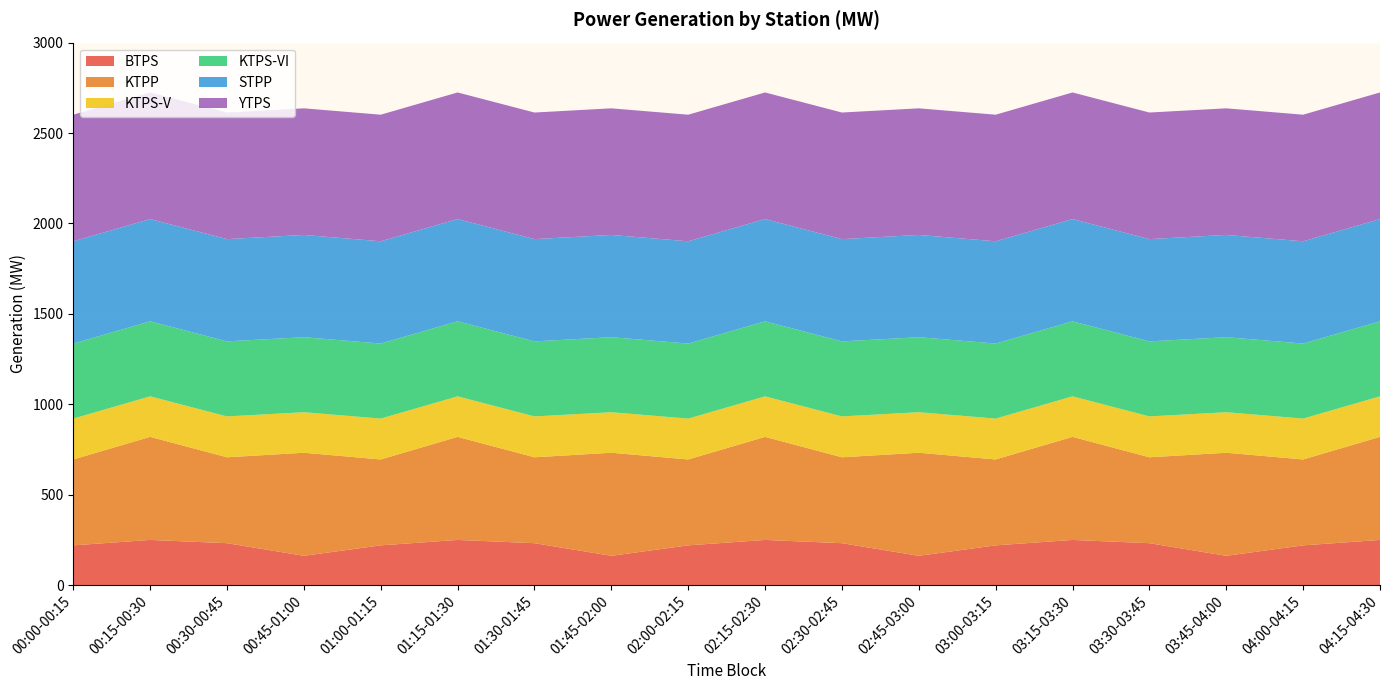

Reading left to right, transcribe all the data shown in this chart.

BTPS: 220.0	250.0	232.0	162.2	220.0	250.0	232.0	162.2	220.0	250.0	232.0	162.2	220.0	250.0	232.0	162.2	220.0	250.0
KTPP: 475.0	570.0	475.0	570.0	475.0	570.0	475.0	570.0	475.0	570.0	475.0	570.0	475.0	570.0	475.0	570.0	475.0	570.0
KTPS-V: 226.0	224.0	226.0	224.0	226.0	224.0	226.0	224.0	226.0	224.0	226.0	224.0	226.0	224.0	226.0	224.0	226.0	224.0
KTPS-VI: 414.9	414.9	414.9	414.9	414.9	414.9	414.9	414.9	414.9	414.9	414.9	414.9	414.9	414.9	414.9	414.9	414.9	414.9
STPP: 565.5	565.5	565.5	565.5	565.5	565.5	565.5	565.5	565.5	565.5	565.5	565.5	565.5	565.5	565.5	565.5	565.5	565.5
YTPS: 700.0	700.0	700.0	700.0	700.0	700.0	700.0	700.0	700.0	700.0	700.0	700.0	700.0	700.0	700.0	700.0	700.0	700.0